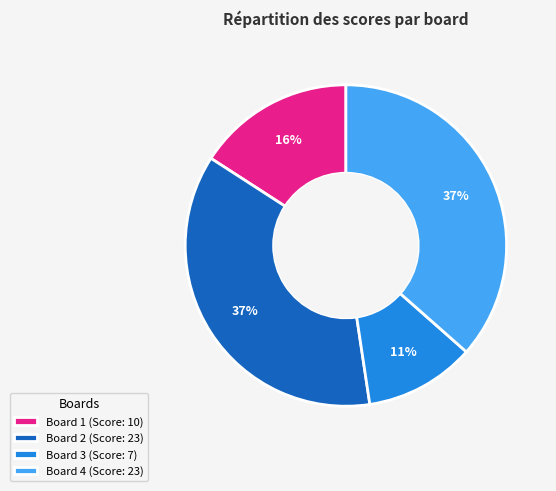

To the nearest percent, what is the average slice percentage?

25%